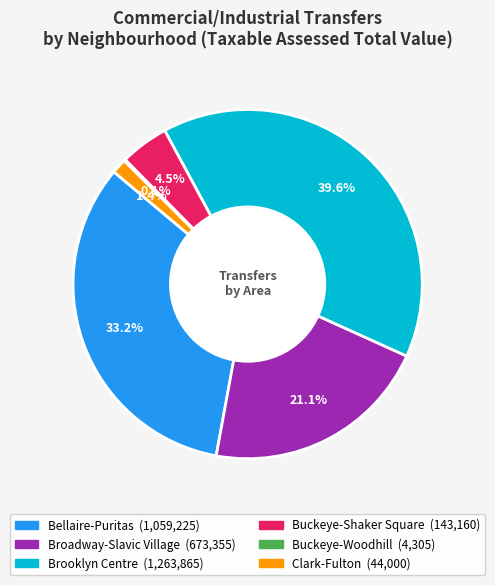

To the nearest percent, what is the average slice percentage?

17%